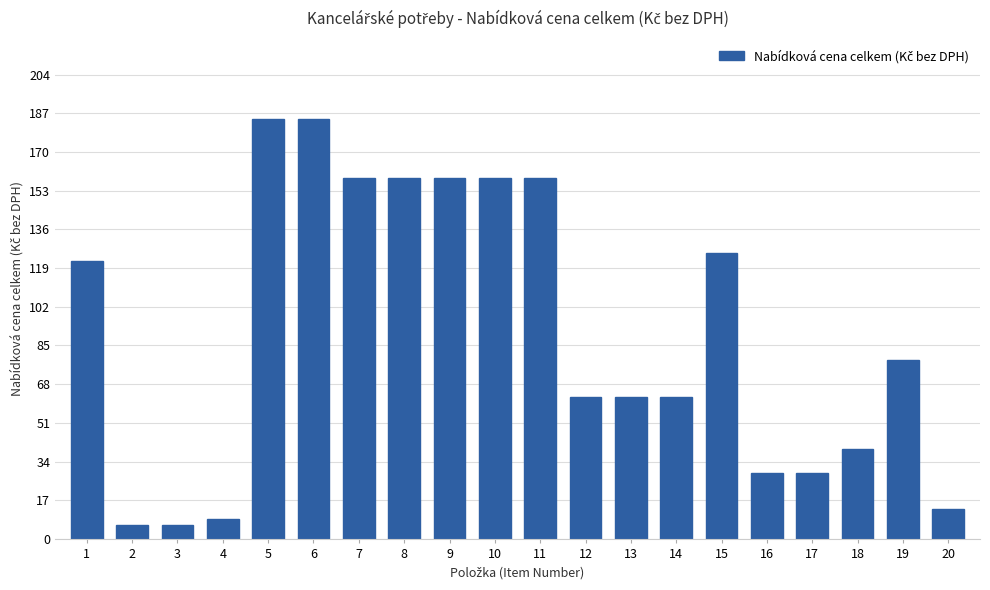

What is the maximum value shown in the chart?

184.5